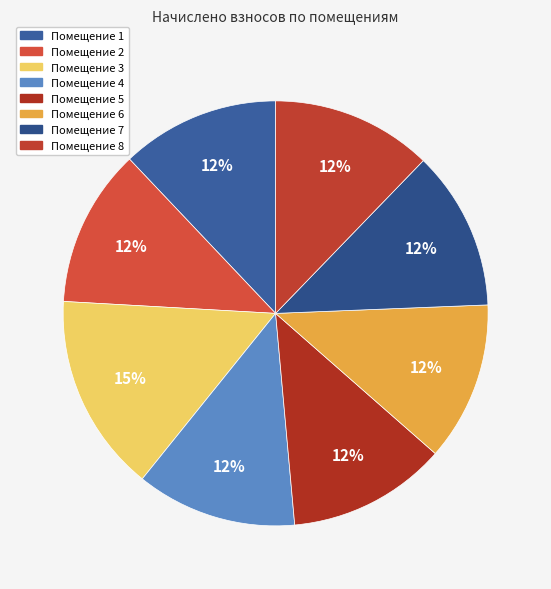

How many slices are in this pie chart?

8